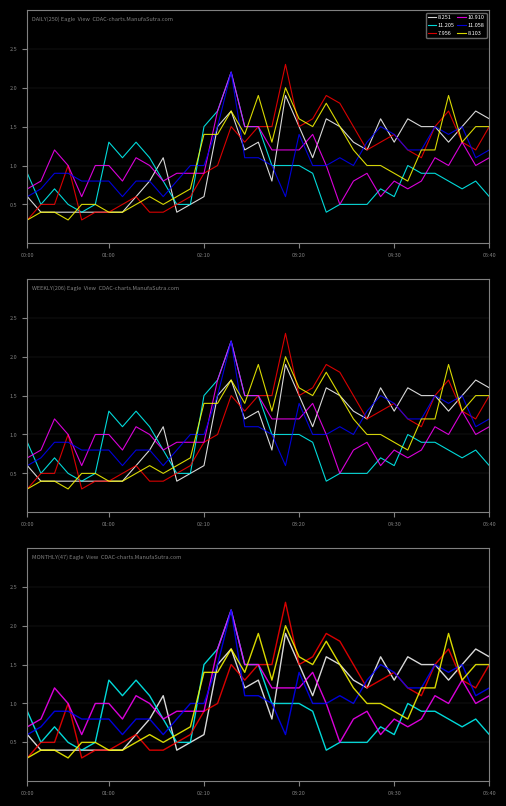

Where is 11.205 nearest to the value 1?

03:00